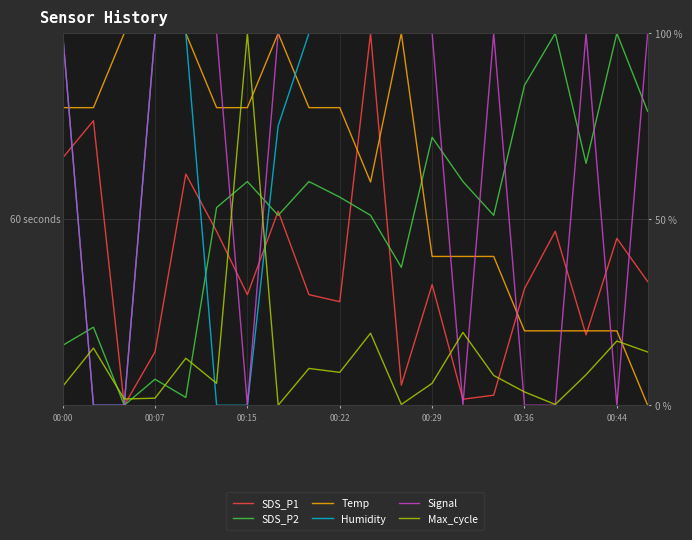

How many intersections are there between Max_cycle and Humidity?

4